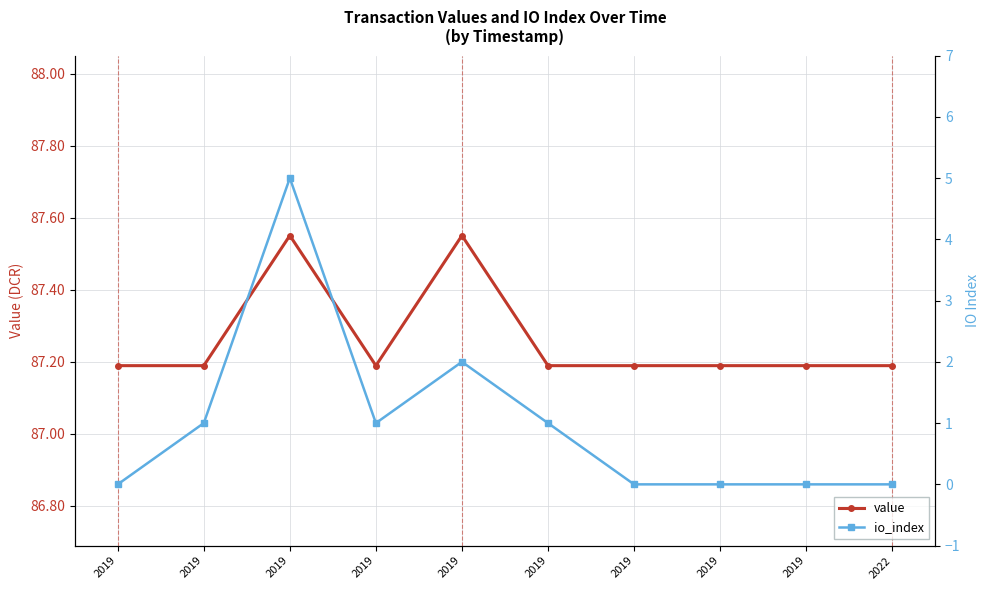

Which has a higher value, 2019 or 2019?

2019